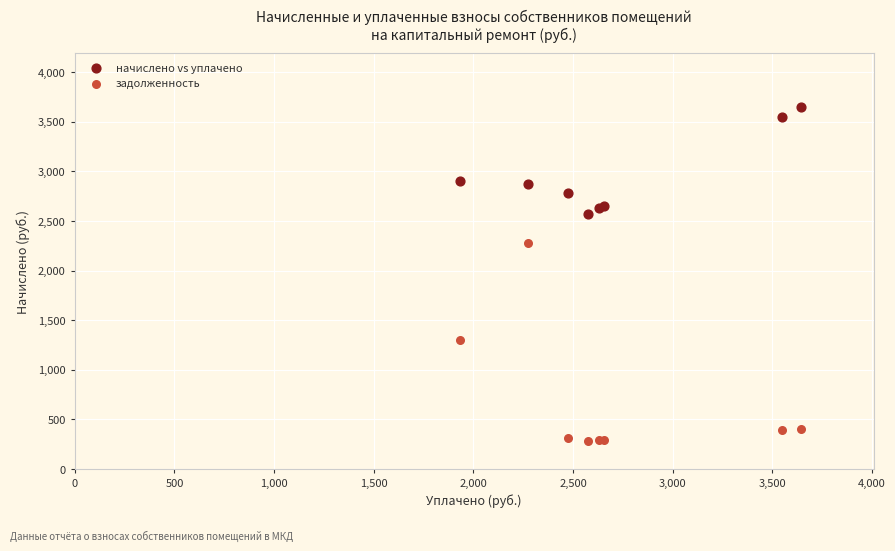

Which series contains the lowest Y value?

задолженность